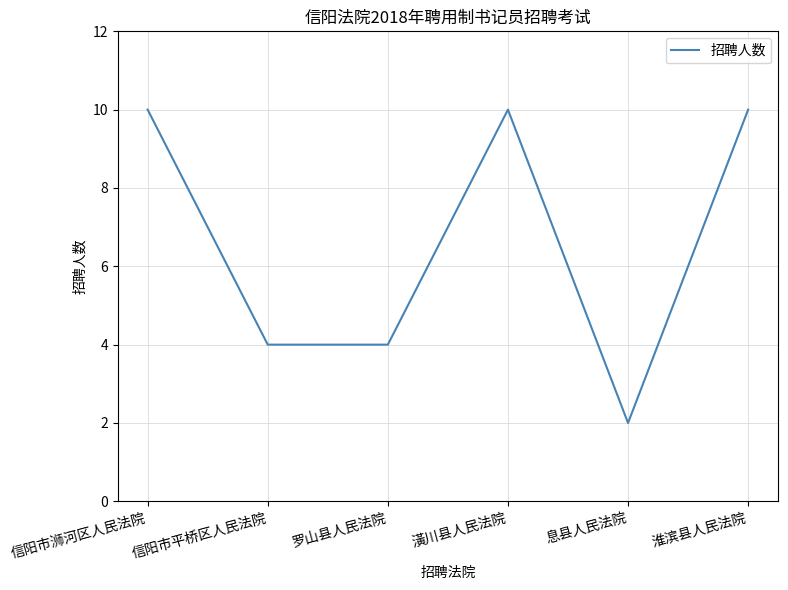

The chart shows a value of 4 at 罗山县人民法院. True or false?

True